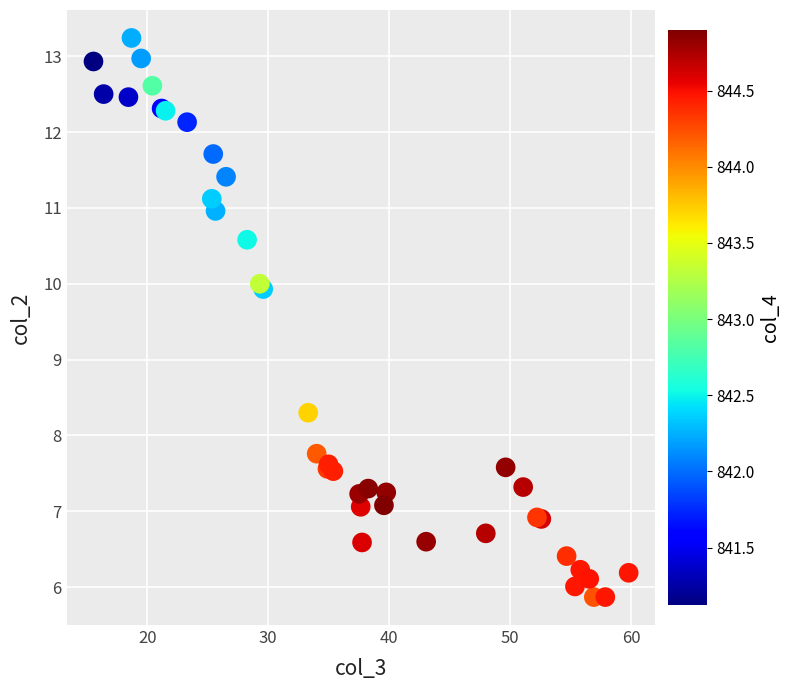

What Y value in the scatter plot is closest to 9?

8.3